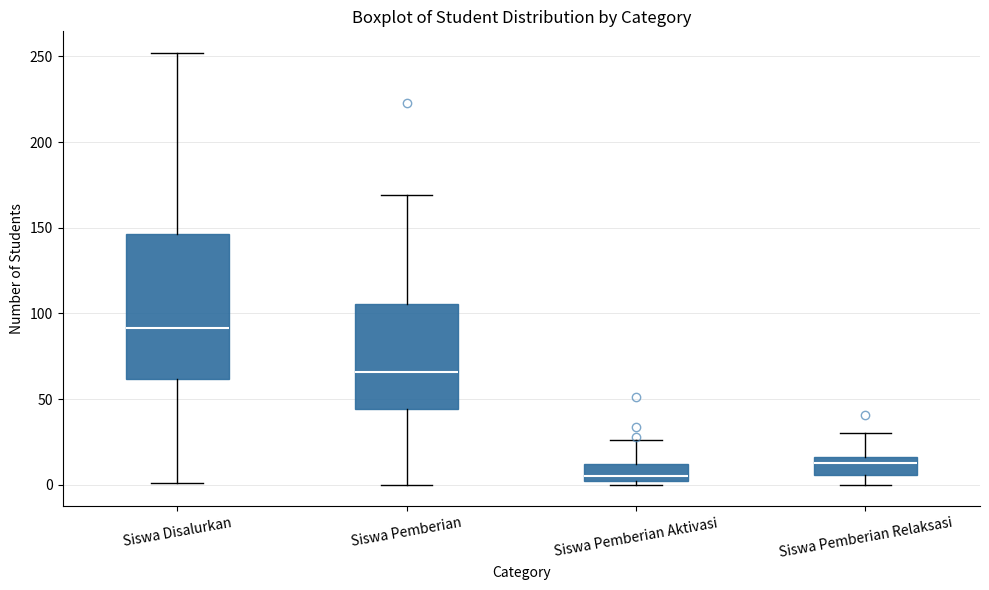

Reading left to right, read every box against the y-axis: the position of its median line, the range the box covers, and the ends of its whiskers. The values are not printed on the chart, so give them approximately, as read against the axis.

Siswa Disalurkan: median 90, box 60 to 145, whiskers 0 to 250
Siswa Pemberian: median 65, box 45 to 105, whiskers 0 to 170
Siswa Pemberian Aktivasi: median 5, box 0 to 10, whiskers 0 (just below the box's lower edge) to 25
Siswa Pemberian Relaksasi: median 15 (inside the box), box 5 to 15, whiskers 0 to 30